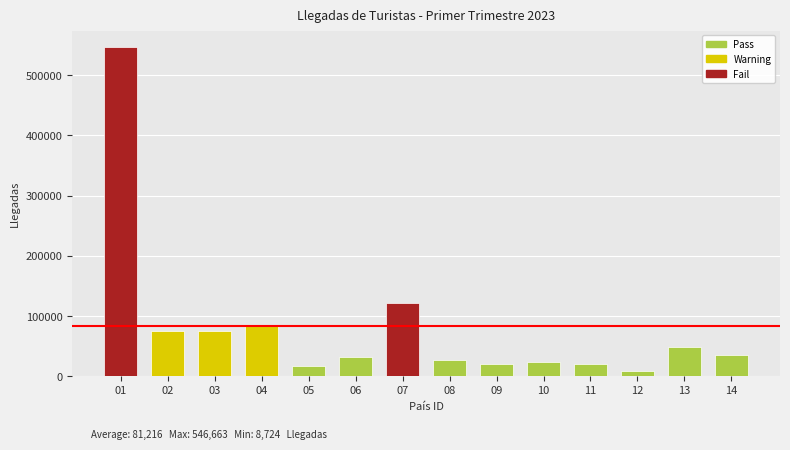

Which category has the lowest value across all series?

12